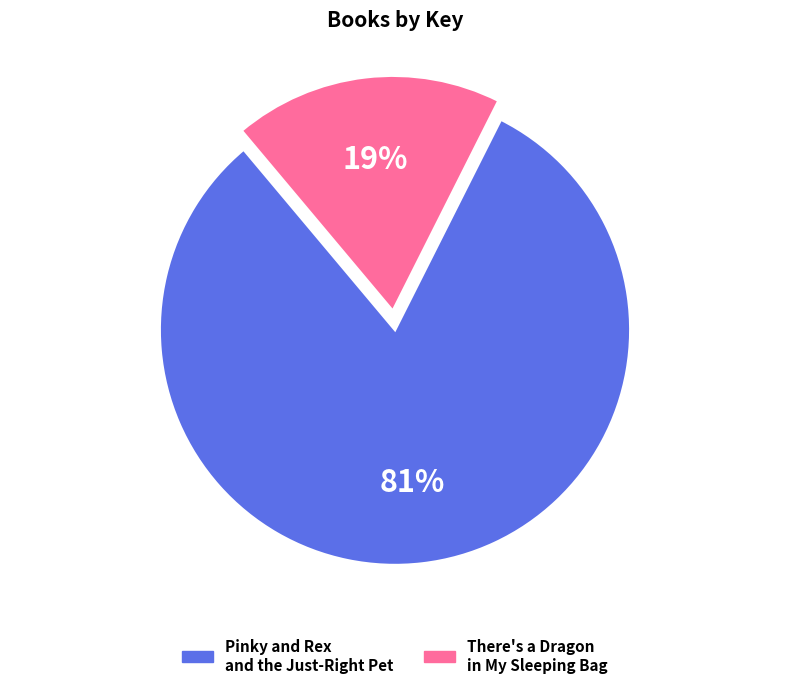

To the nearest percent, what is the average slice percentage?

50%